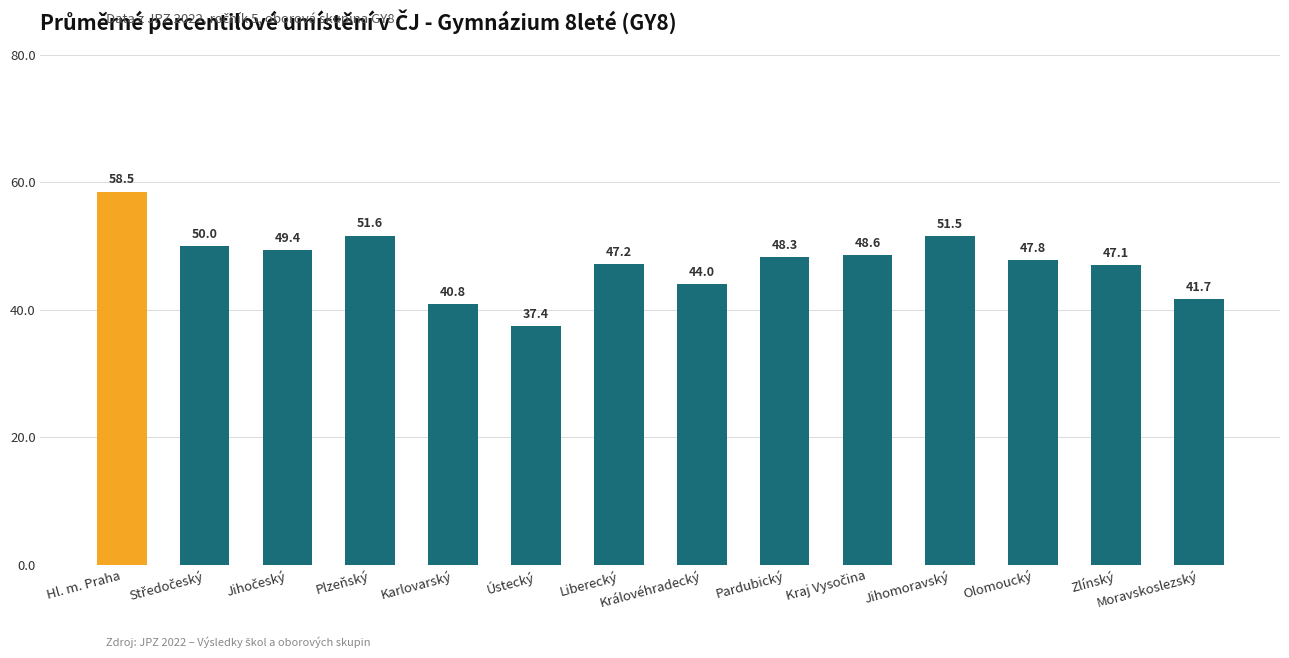

What is the difference between the maximum and minimum values?

21.1